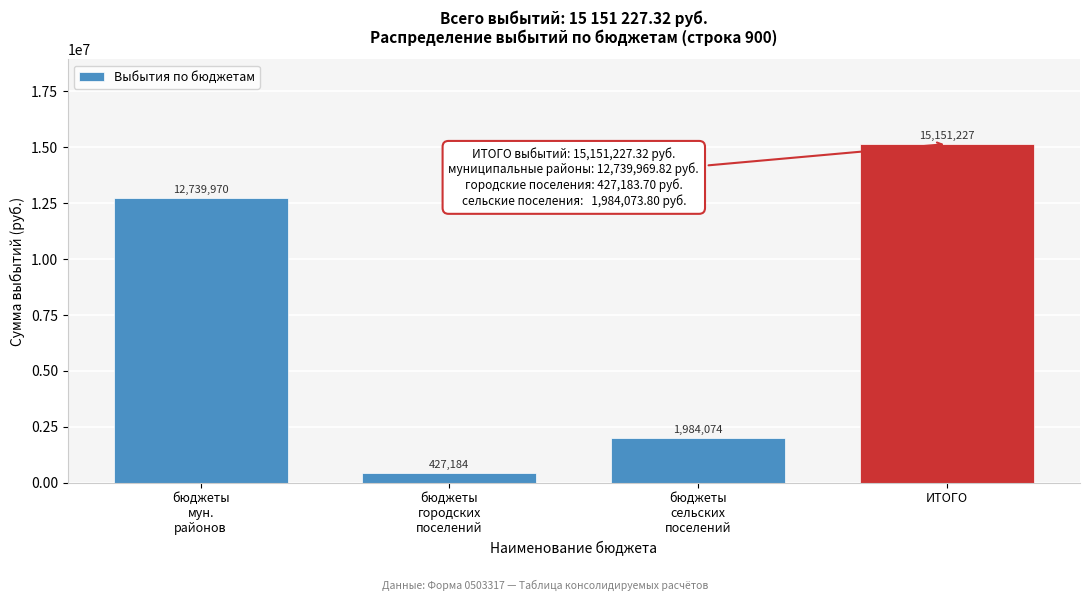

What is the value of the 1st bar from the left?

12739969.8